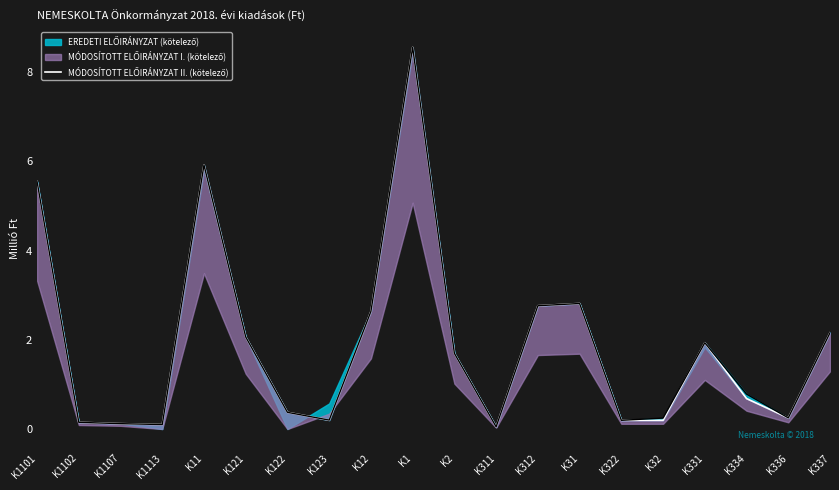

Reading left to right, list all the values displayed in this chart.

5.6	0.1	0.1	0.1	5.9	2.1	0.4	0.2	2.6	8.6	1.7	0.1	2.8	2.8	0.2	0.2	1.9	0.7	0.2	2.2